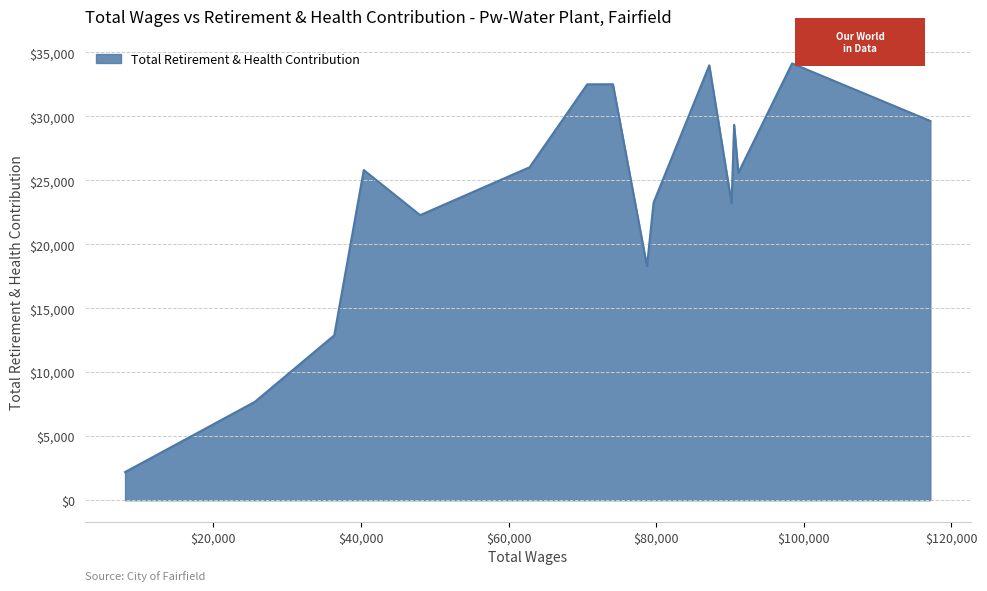

What is the difference between the maximum and minimum values?

31940